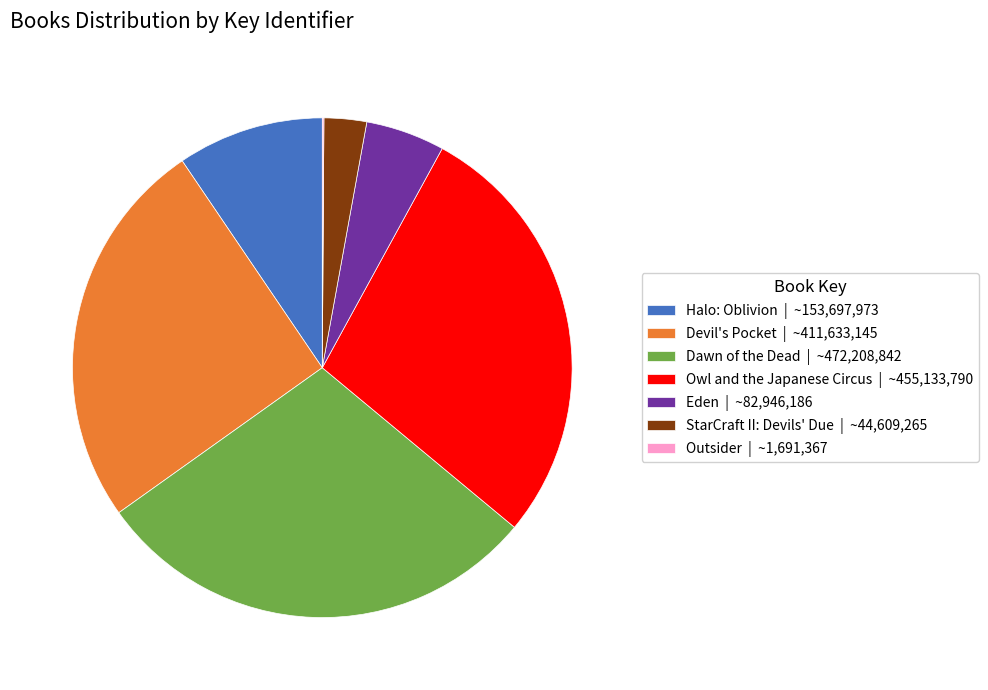

Combined, do Dawn of the Dead | ~472,208,842 and Eden | ~82,946,186 account for over 50%?

No